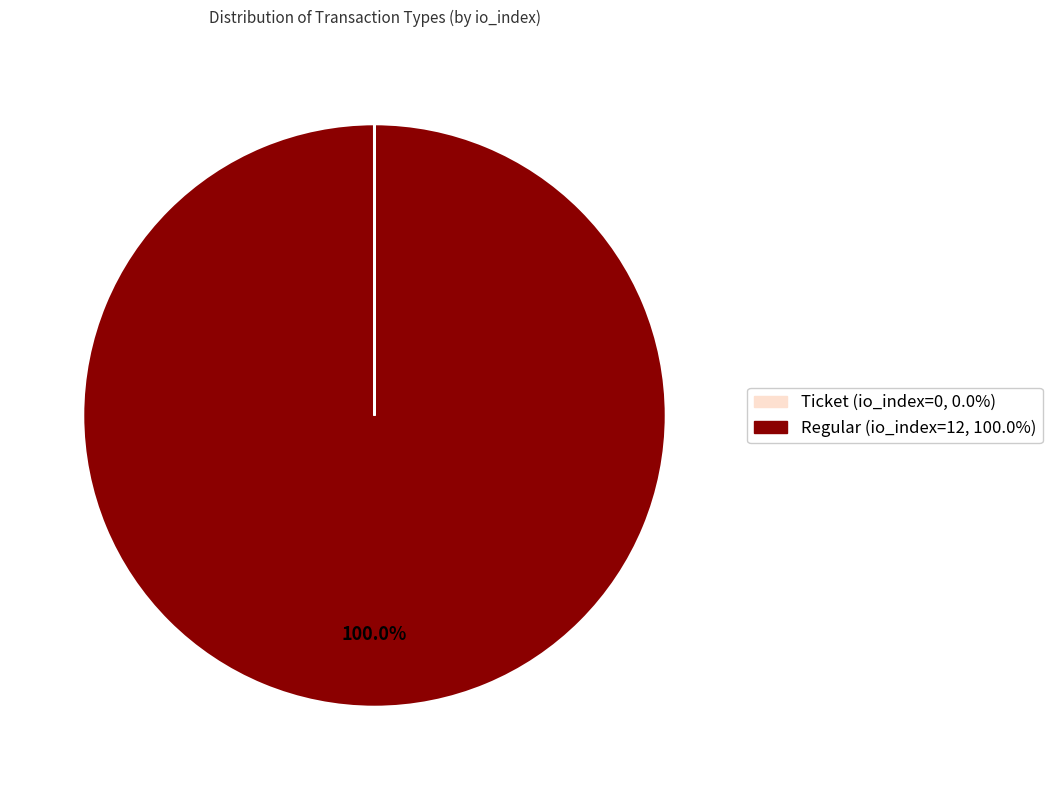

What is the largest slice in the pie chart?

Regular